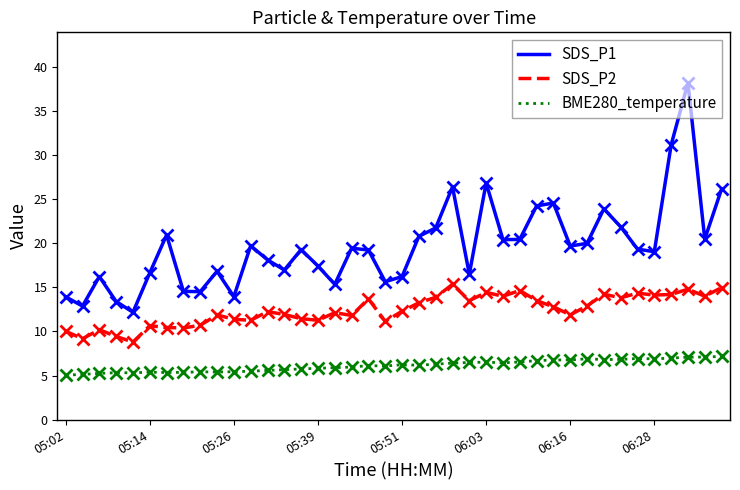

List the series in order of their peak value, lowest first.

BME280_temperature, SDS_P2, SDS_P1